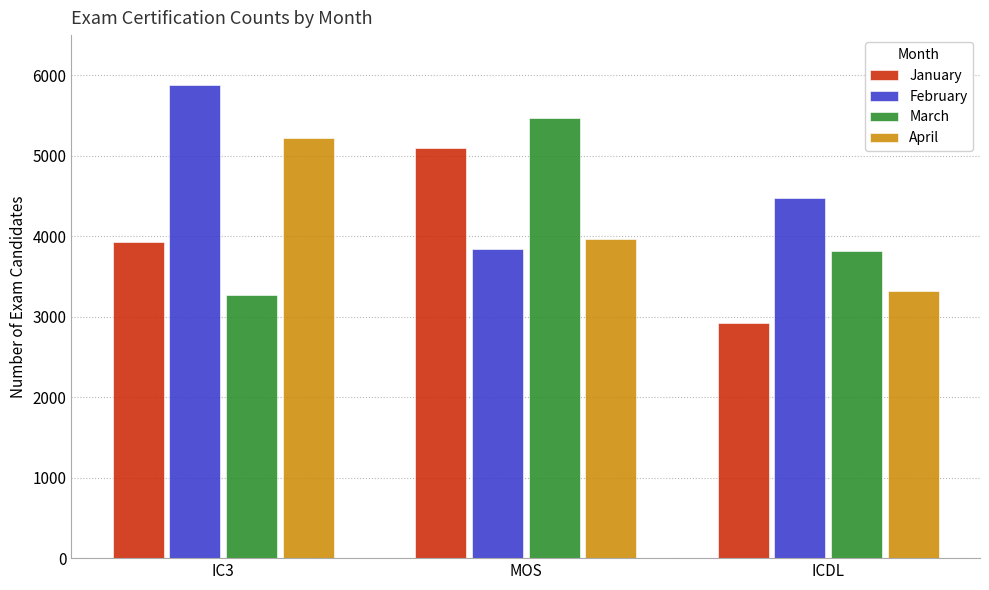

How many March values are between 3270 and 5465?

3